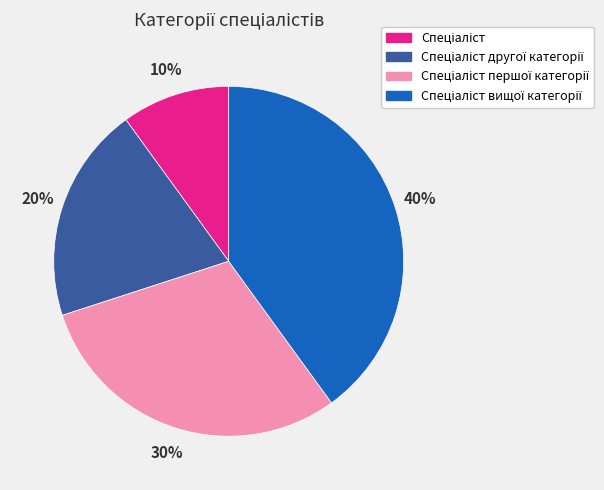

Count the number of slices in the pie.

4